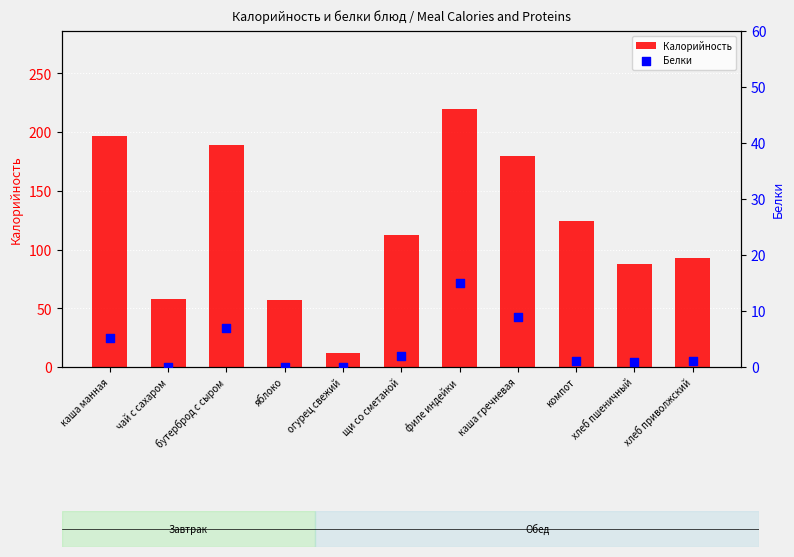

At how many categories does at least one series exceed 96?

6